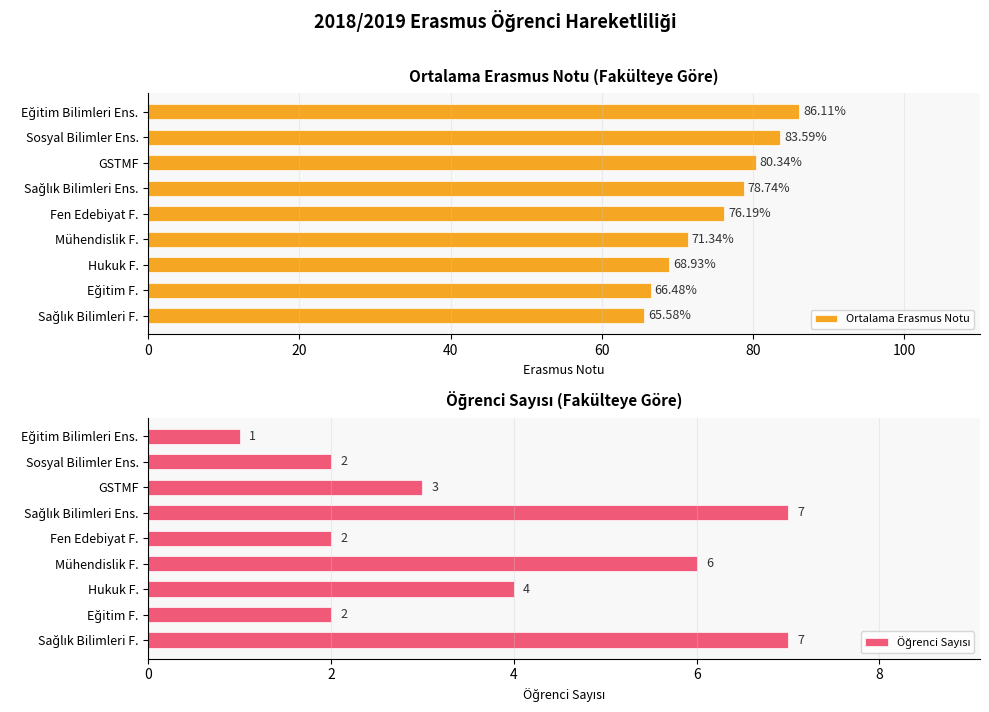

What is the value of the Öğrenci Sayısı bar at the 5th from the left?

2.0